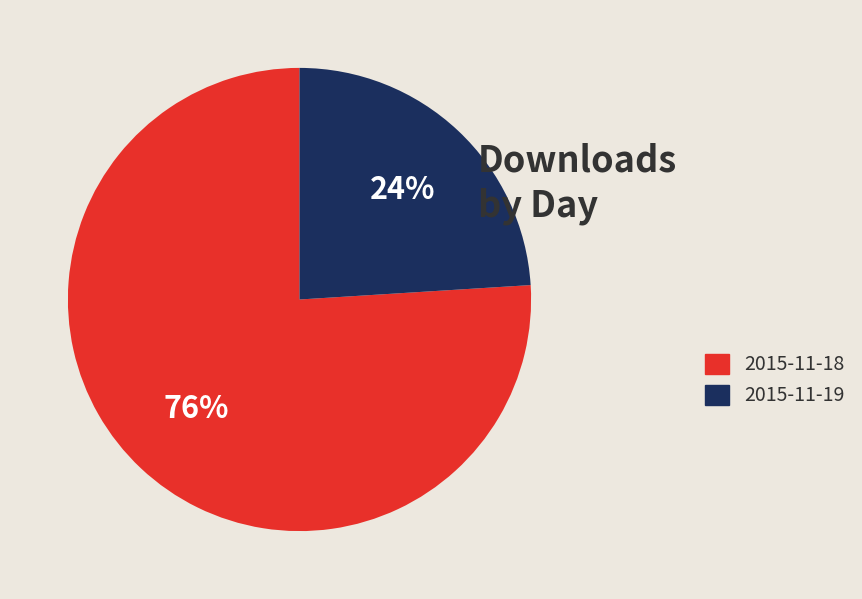

What is the largest slice in the pie chart?

2015-11-18